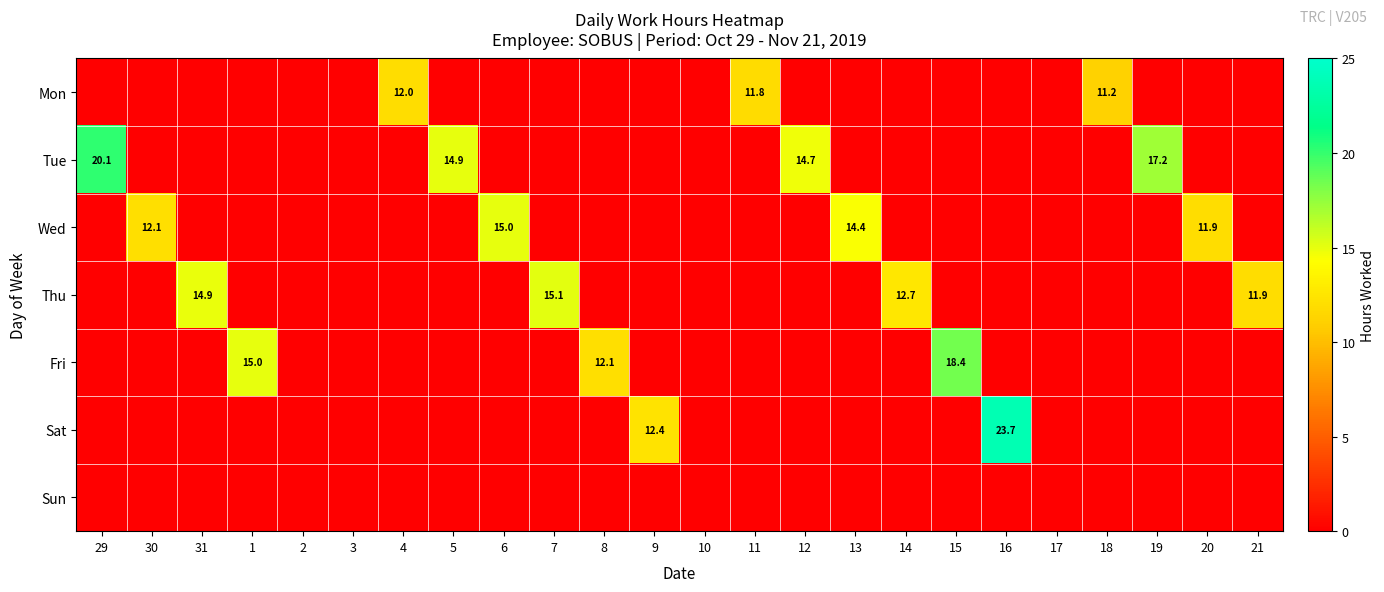

What is the total value across all series at 7?

15.1